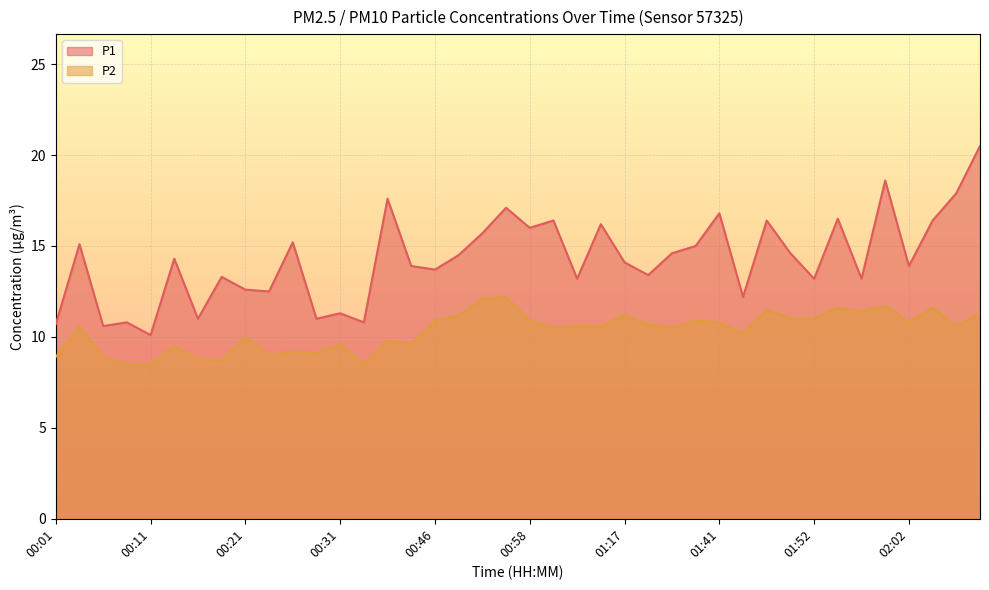

True or false: P2 has more than 2 interior local peaks.

True